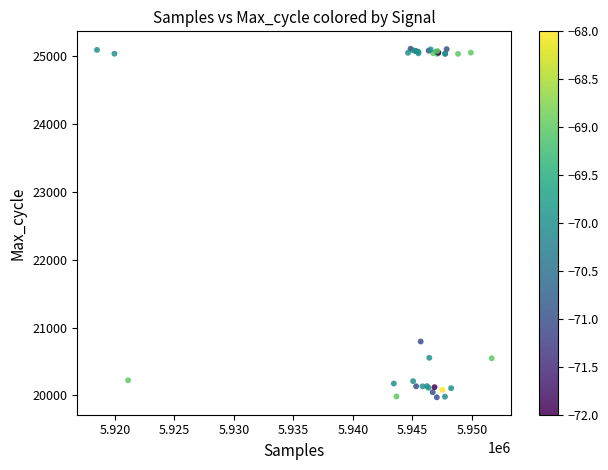

What Y value in the scatter plot is closest to 22543?

20795